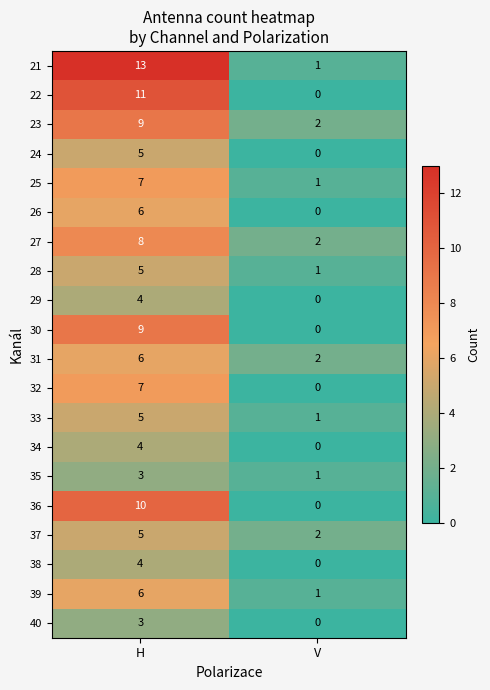

At which category is the sum across all series the highest?

H